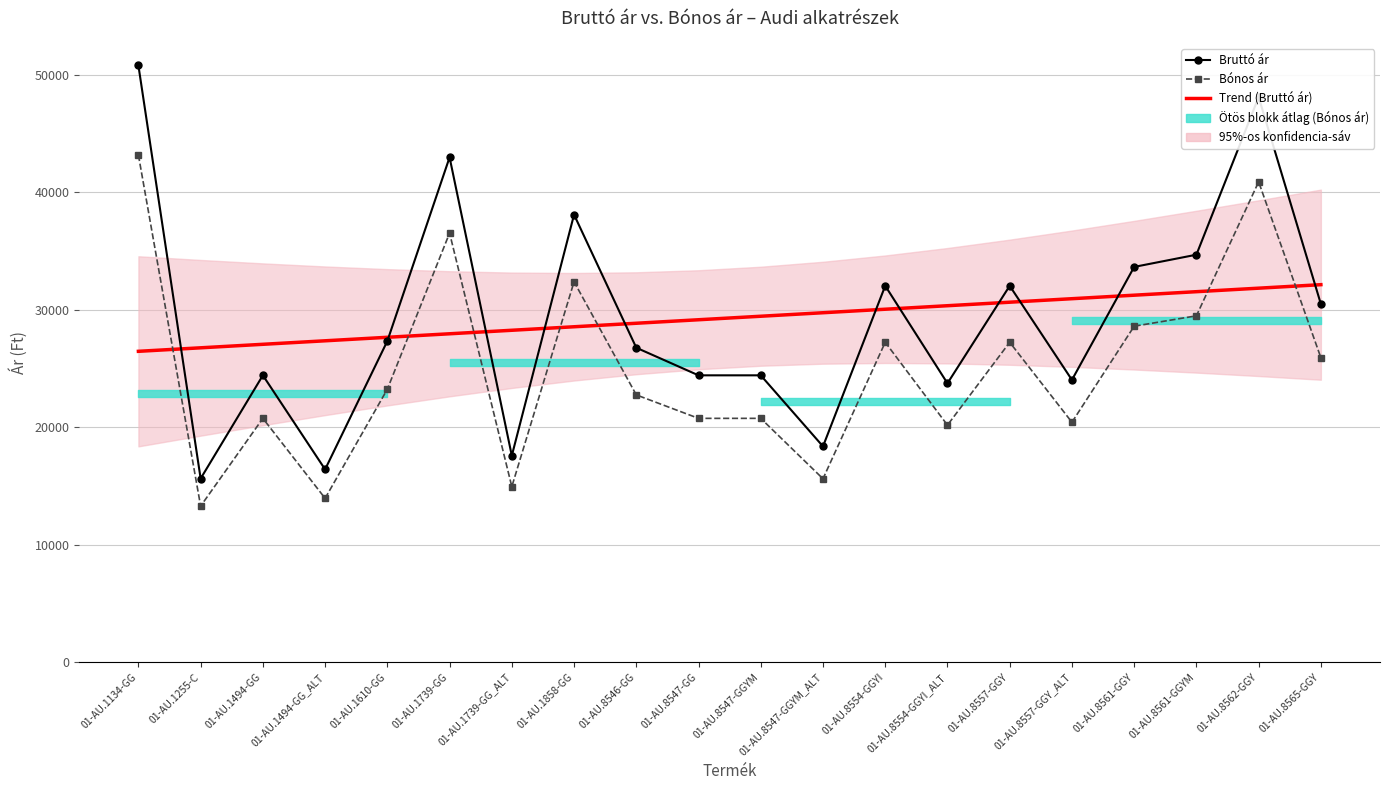

Reading right to left, list all the values displayed in this chart.

Bruttó ár: 01-AU.8565-GGY=30490.0	01-AU.8562-GGY=48110.0	01-AU.8561-GGYM=34690.0	01-AU.8561-GGY=33650.0	01-AU.8557-GGY_ALT=24030.0	01-AU.8557-GGY=32040.0	01-AU.8554-GGYI_ALT=23740.0	01-AU.8554-GGYI=32040.0	01-AU.8547-GGYM_ALT=18370.0	01-AU.8547-GGYM=24420.0	01-AU.8547-GG=24420.0	01-AU.8546-GG=26770.0	01-AU.1858-GG=38100.0	01-AU.1739-GG_ALT=17580.0	01-AU.1739-GG=42980.0	01-AU.1610-GG=27340.0	01-AU.1494-GG_ALT=16410.0	01-AU.1494-GG=24420.0	01-AU.1255-C=15630.0	01-AU.1134-GG=50800.0
Bónos ár: 01-AU.8565-GGY=25916.5	01-AU.8562-GGY=40893.5	01-AU.8561-GGYM=29486.5	01-AU.8561-GGY=28602.5	01-AU.8557-GGY_ALT=20425.5	01-AU.8557-GGY=27234.0	01-AU.8554-GGYI_ALT=20179.0	01-AU.8554-GGYI=27234.0	01-AU.8547-GGYM_ALT=15614.5	01-AU.8547-GGYM=20757.0	01-AU.8547-GG=20757.0	01-AU.8546-GG=22754.5	01-AU.1858-GG=32385.0	01-AU.1739-GG_ALT=14943.0	01-AU.1739-GG=36533.0	01-AU.1610-GG=23239.0	01-AU.1494-GG_ALT=13948.5	01-AU.1494-GG=20757.0	01-AU.1255-C=13285.5	01-AU.1134-GG=43180.0